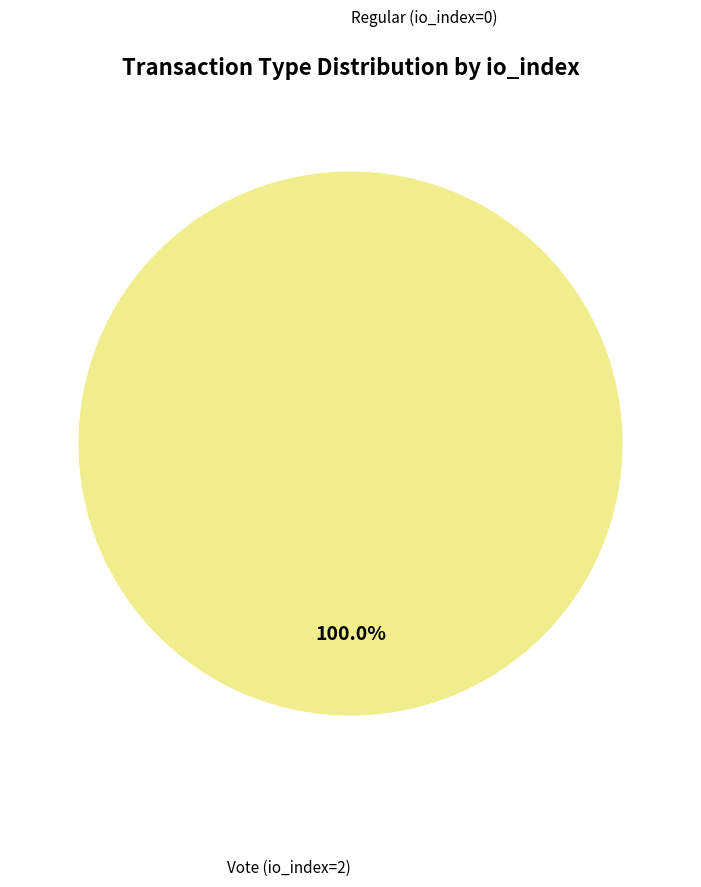

To the nearest percent, what is the difference between the largest and smallest slice percentages?

100%